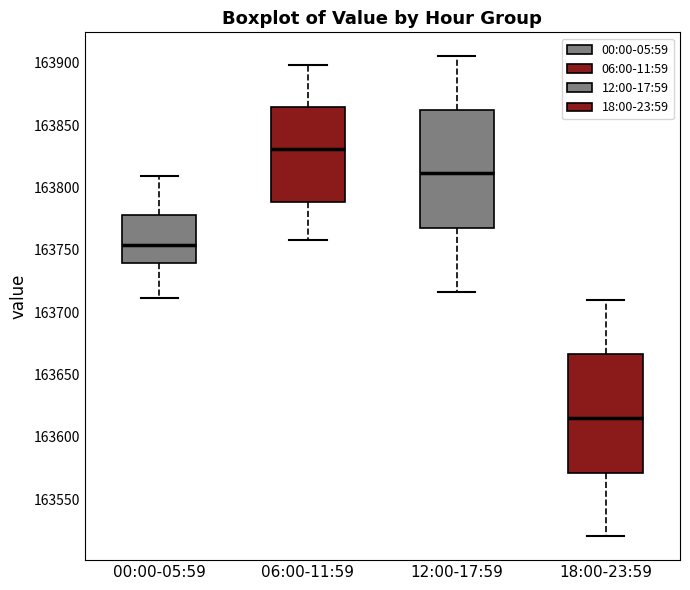

Reading left to right, transcribe this box plot: for each box, give where its median line is, the range the box spans, and where its two whiskers end, as read against the y-axis. The values are not printed on the chart, so give them approximately, as read against the axis.

00:00-05:59: median 163755, box 163740 to 163780, whiskers 163710 to 163810
06:00-11:59: median 163830, box 163790 to 163865, whiskers 163760 to 163900
12:00-17:59: median 163810, box 163765 to 163860, whiskers 163715 to 163905
18:00-23:59: median 163615, box 163570 to 163665, whiskers 163520 to 163710